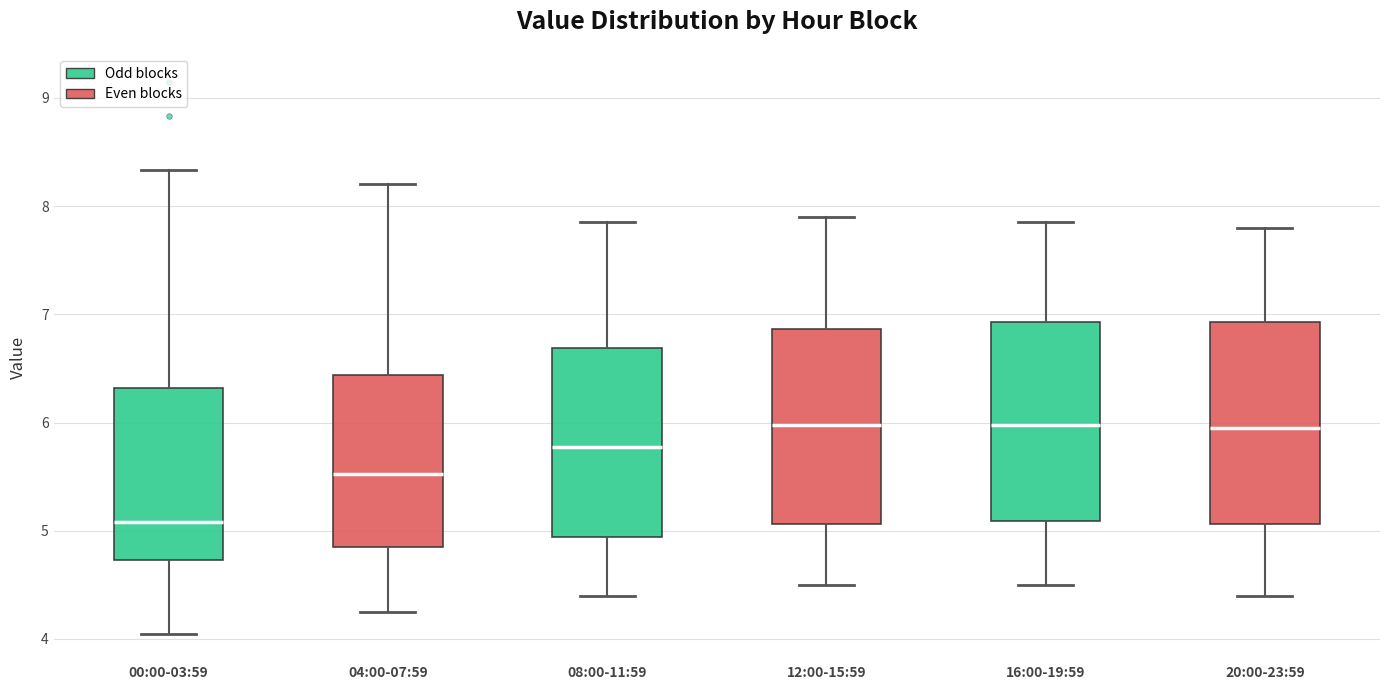

Which box's median line is the lowest?

00:00-03:59